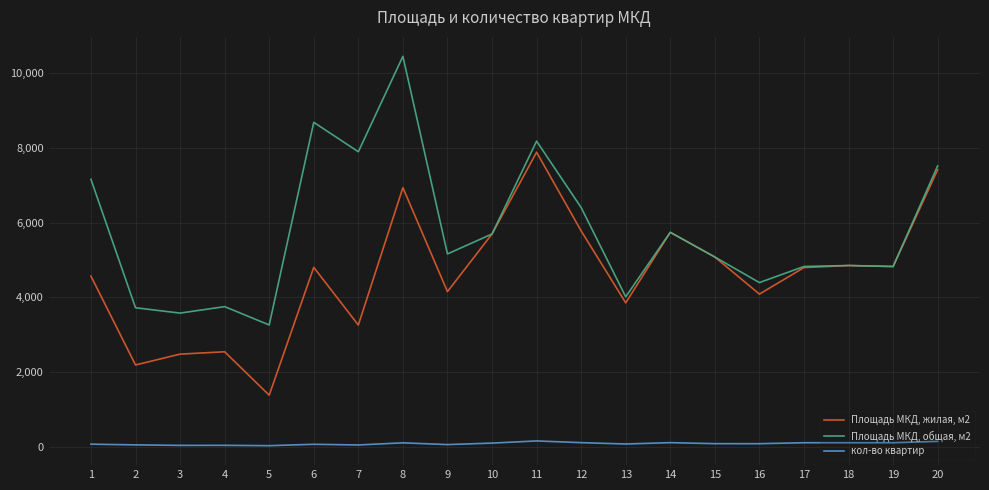

Rank the series at 17 from highest to lowest value.

Площадь МКД, общая, м2, Площадь МКД, жилая, м2, кол-во квартир